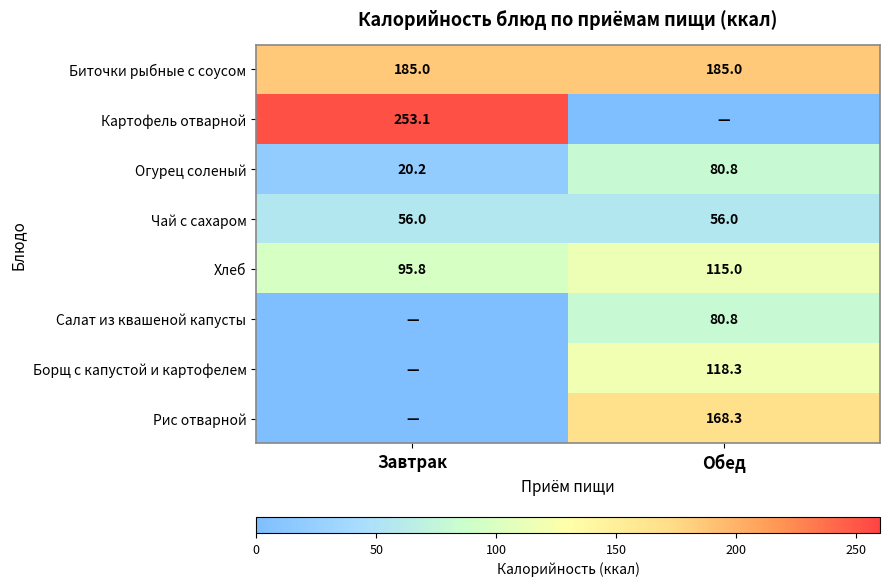

At which label is Огурец соленый closest to 50?

Завтрак